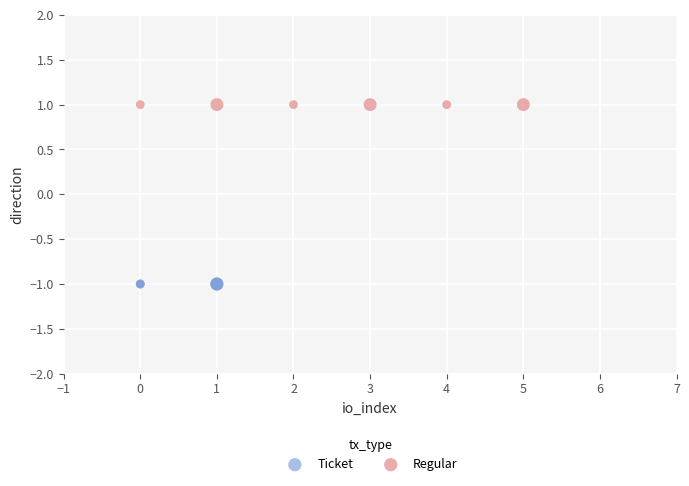

Which series contains the lowest Y value?

Ticket